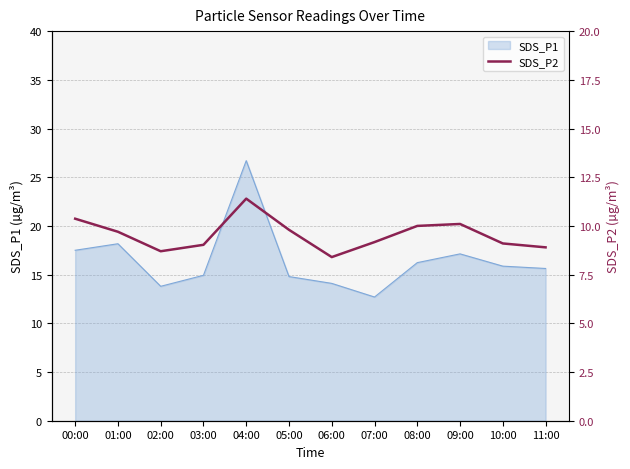

The value at 05:00 is 2.3. True or false?

False